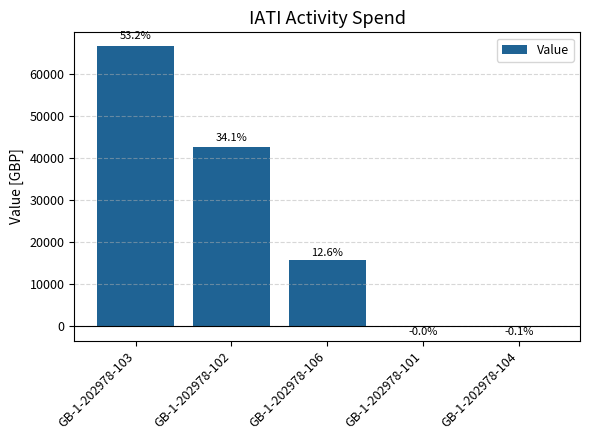

Are the bars horizontal?

No